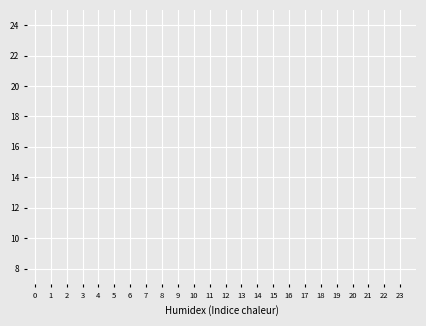

What is the minimum value shown in the chart?

8.0